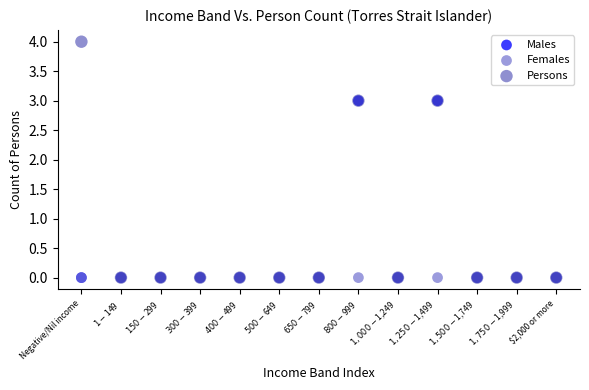

What are all the series names shown in the legend?

Males, Females, Persons